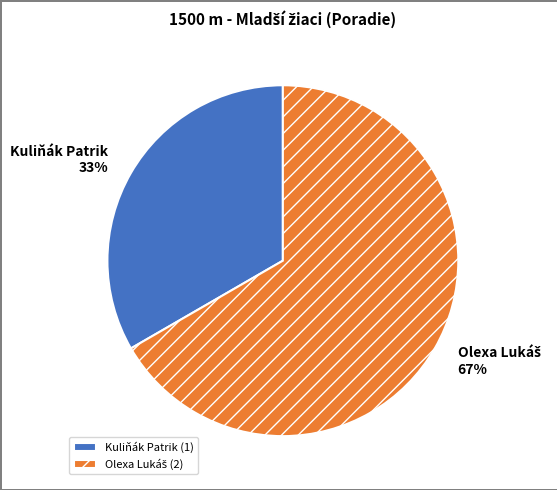

Does any single category account for the majority?

Yes